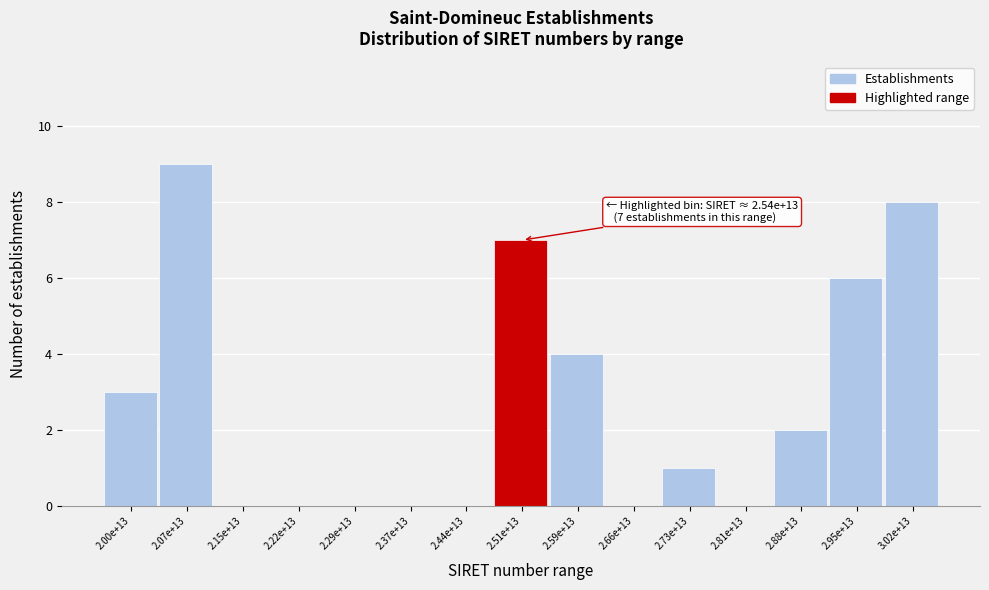

Reading left to right, list all the values displayed in this chart.

2.00e+13=3	2.07e+13=9	2.15e+13=0	2.22e+13=0	2.29e+13=0	2.37e+13=0	2.44e+13=0	2.51e+13=7	2.59e+13=4	2.66e+13=0	2.73e+13=1	2.81e+13=0	2.88e+13=2	2.95e+13=6	3.02e+13=8